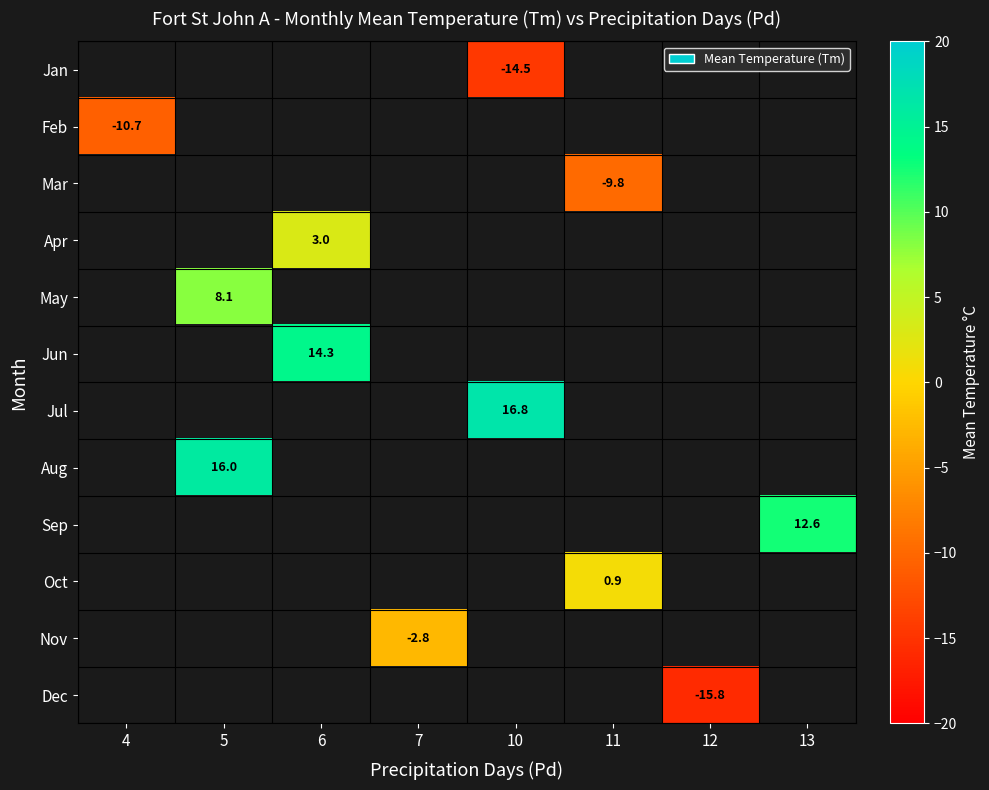

Is it true that Jul equals 10.4 at 10?

False